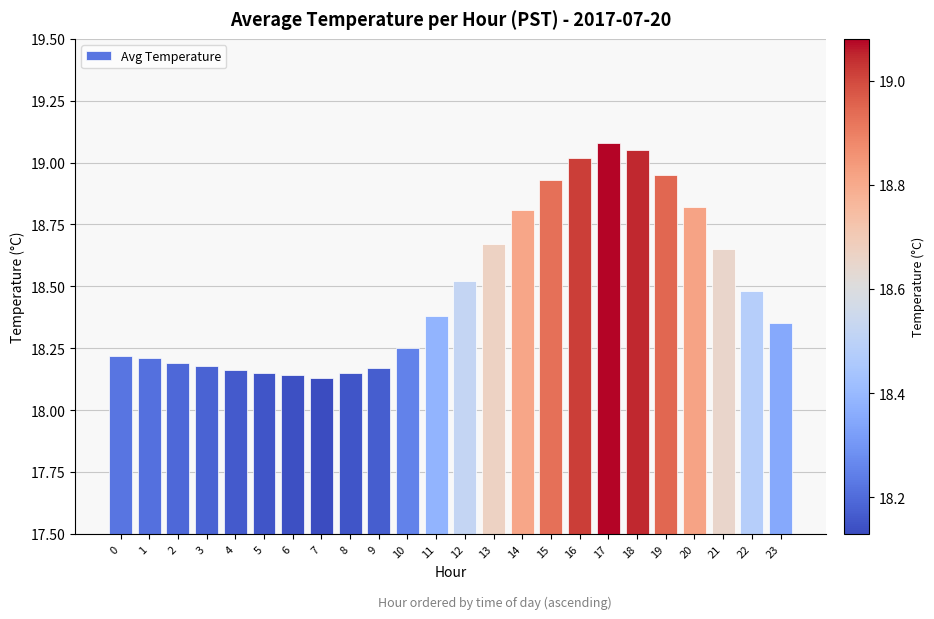

True or false: the data shows 6.2 at 16.

False